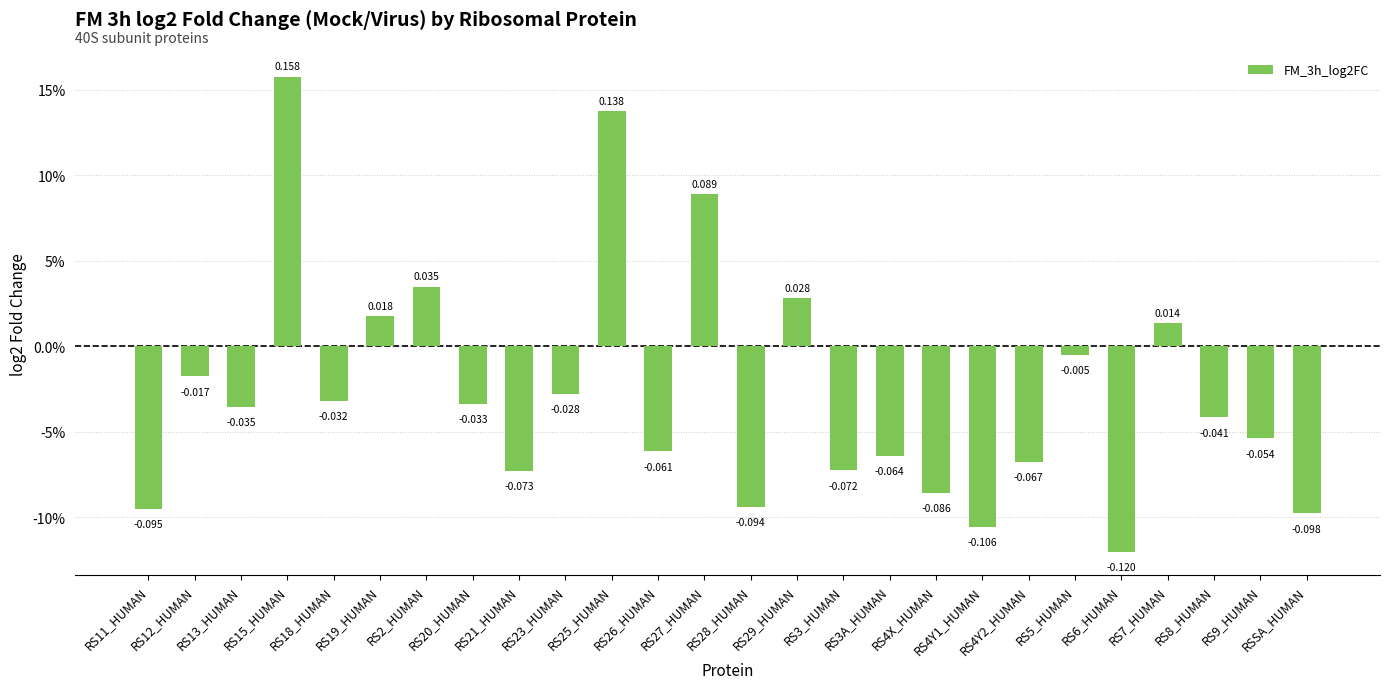

Does the chart contain stacked bars?

No